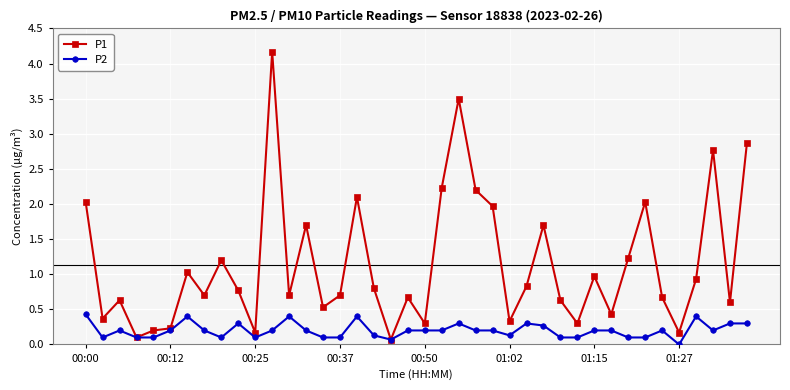

True or false: P2 has more than 0 points higher than both neighbors.

True